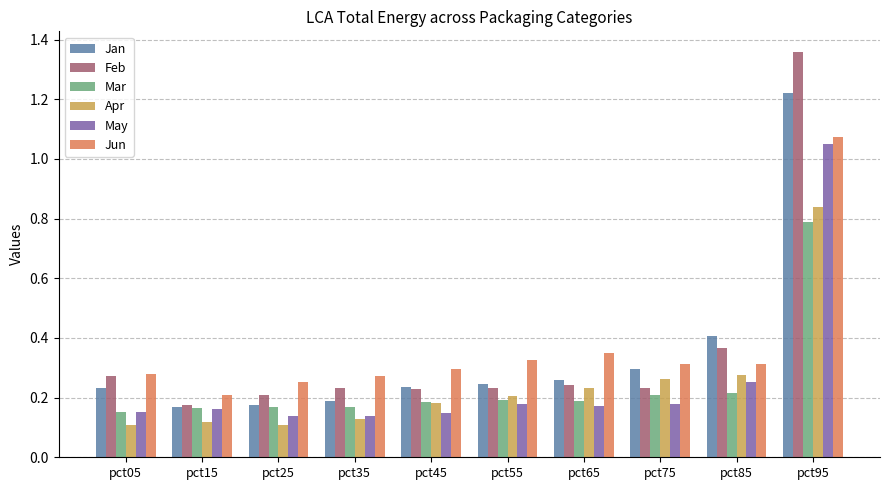

Which series has the largest range (max minus min)?

Feb